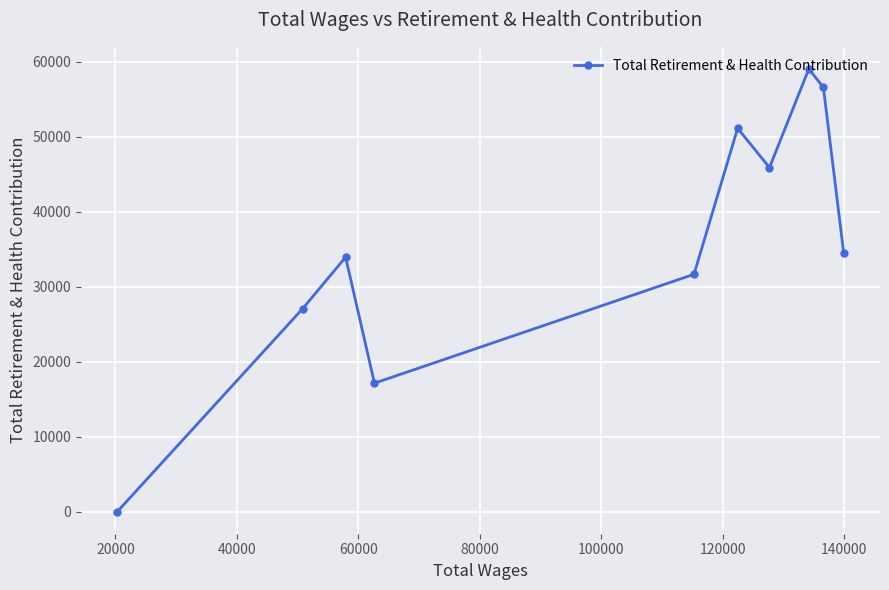

Count the number of data series in this chart.

1